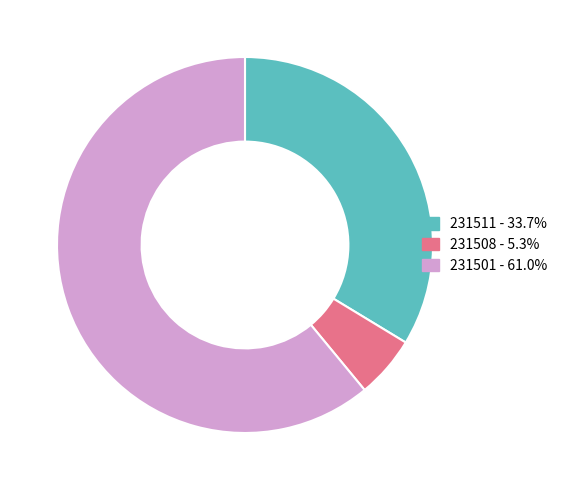

Which slice is the largest?

231501